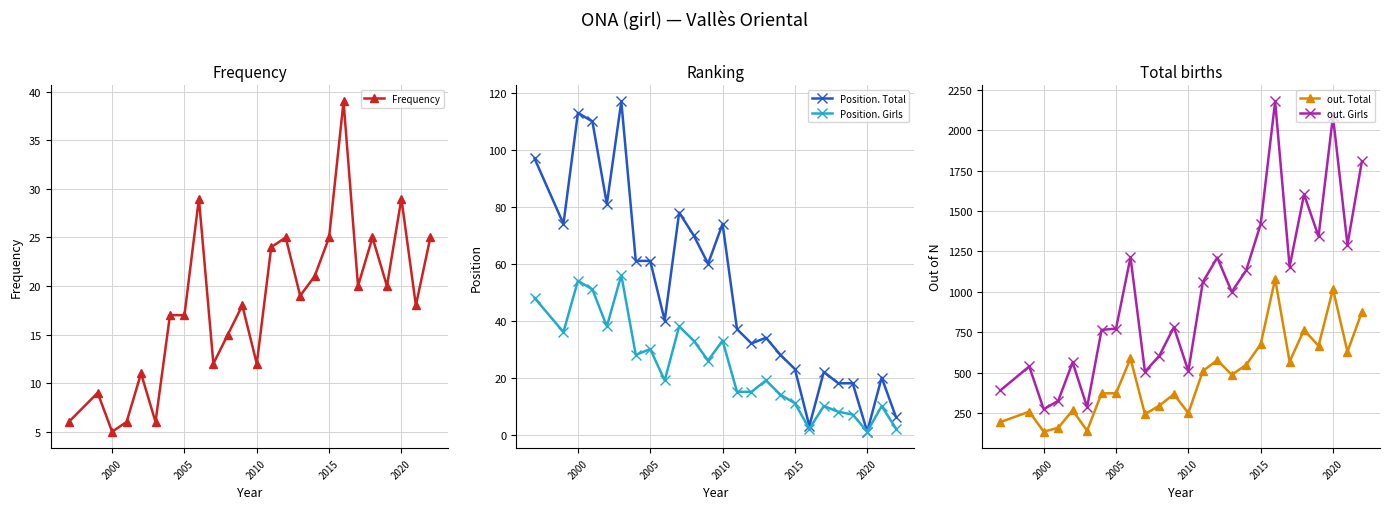

True or false: Position. Total and out. Girls cross at least once.

False